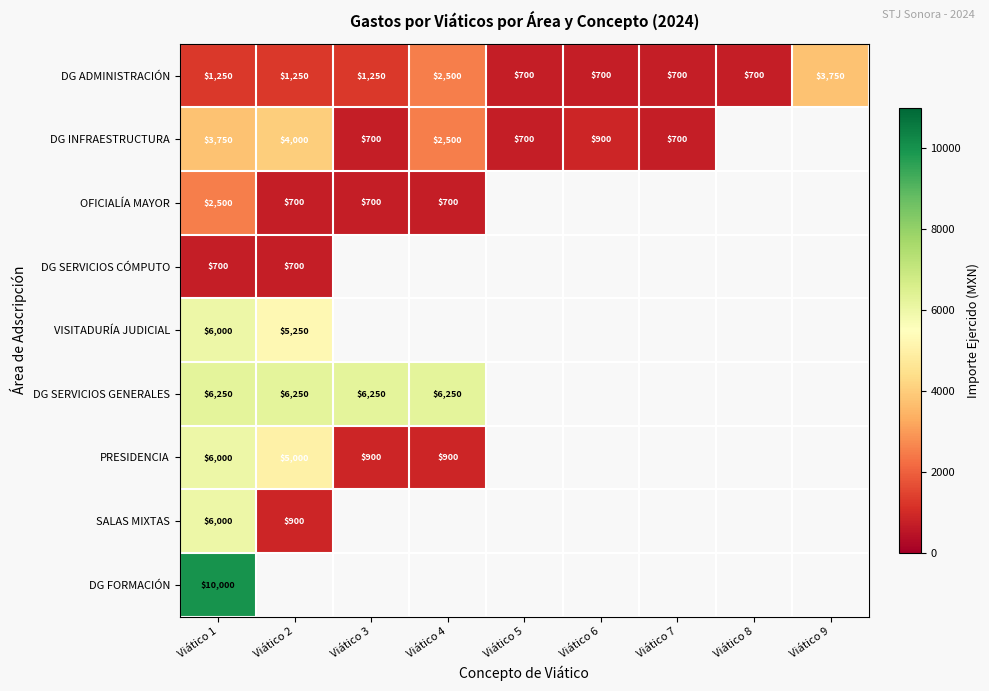

Count the number of categories in the chart.

9